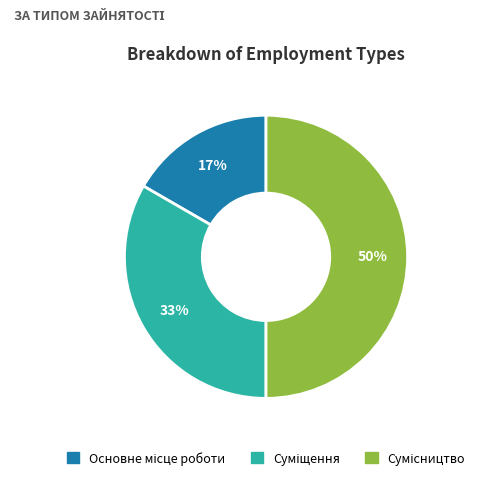

How many segments does this pie chart have?

3